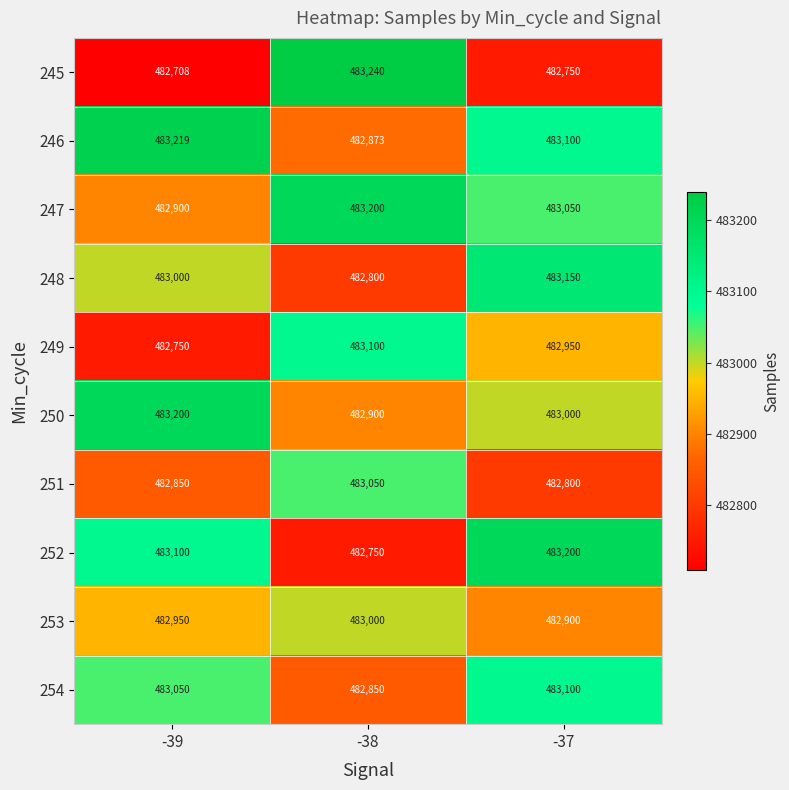

Reading right to left, extract all data points from this chart.

245: -37=482750	-38=483240	-39=482708
246: -37=483100	-38=482873	-39=483219
247: -37=483050	-38=483200	-39=482900
248: -37=483150	-38=482800	-39=483000
249: -37=482950	-38=483100	-39=482750
250: -37=483000	-38=482900	-39=483200
251: -37=482800	-38=483050	-39=482850
252: -37=483200	-38=482750	-39=483100
253: -37=482900	-38=483000	-39=482950
254: -37=483100	-38=482850	-39=483050